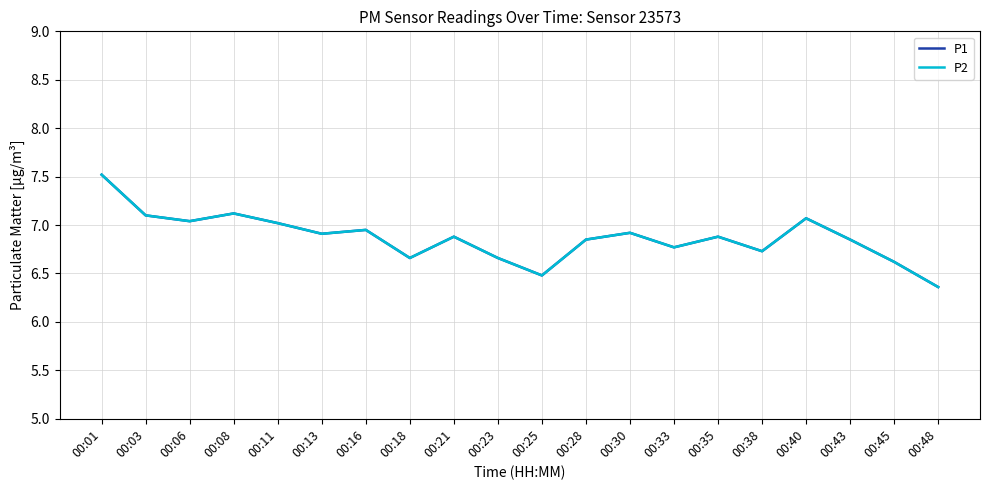

List the series in order of their peak value, highest first.

P1, P2